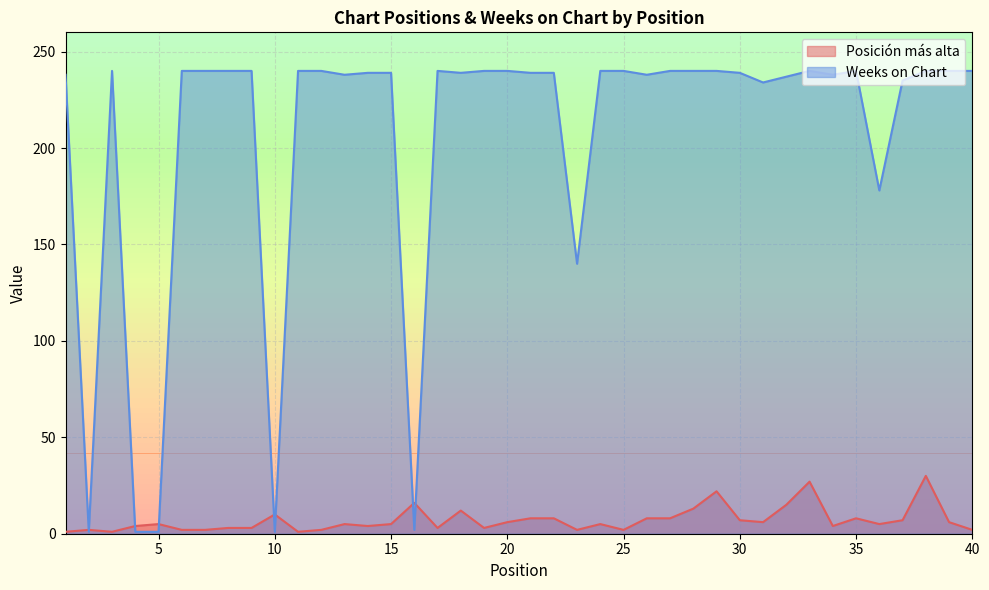

What is the difference between the second highest and second lowest values in the Weeks on Chart series?

239